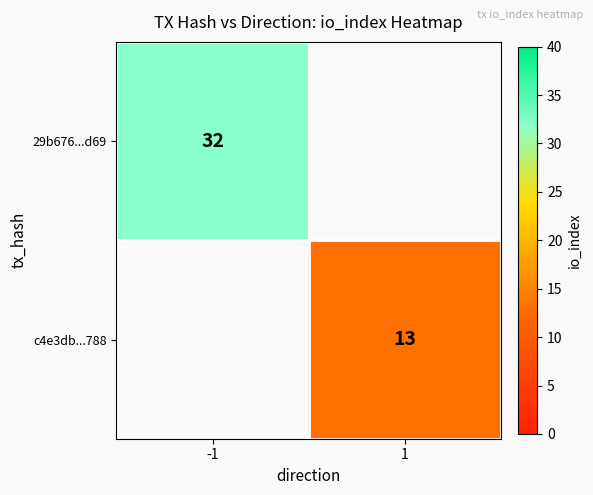

Is it true that 29b676...d69 equals 32 at -1?

True